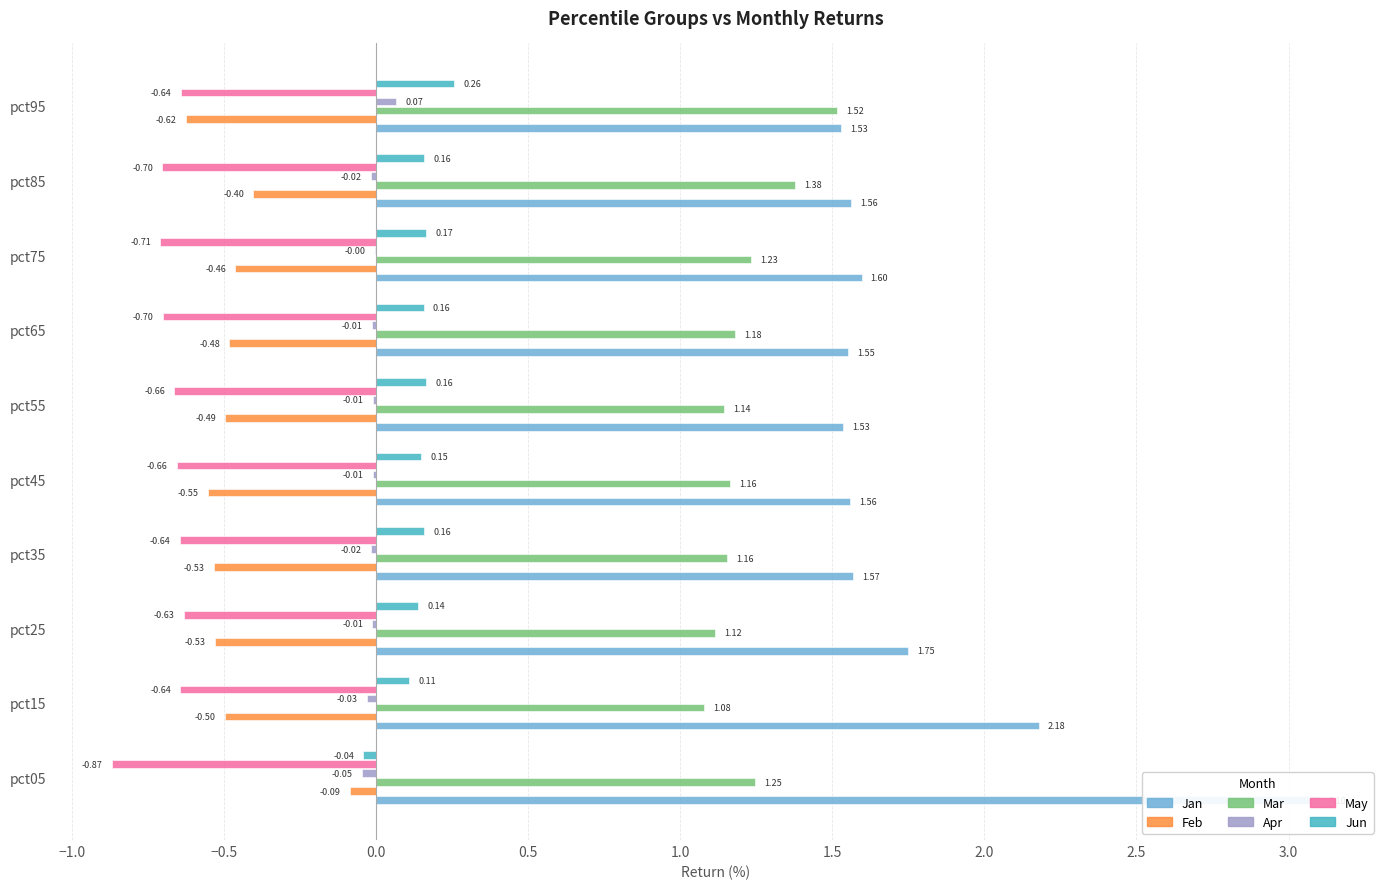

Count the number of categories in the chart.

10